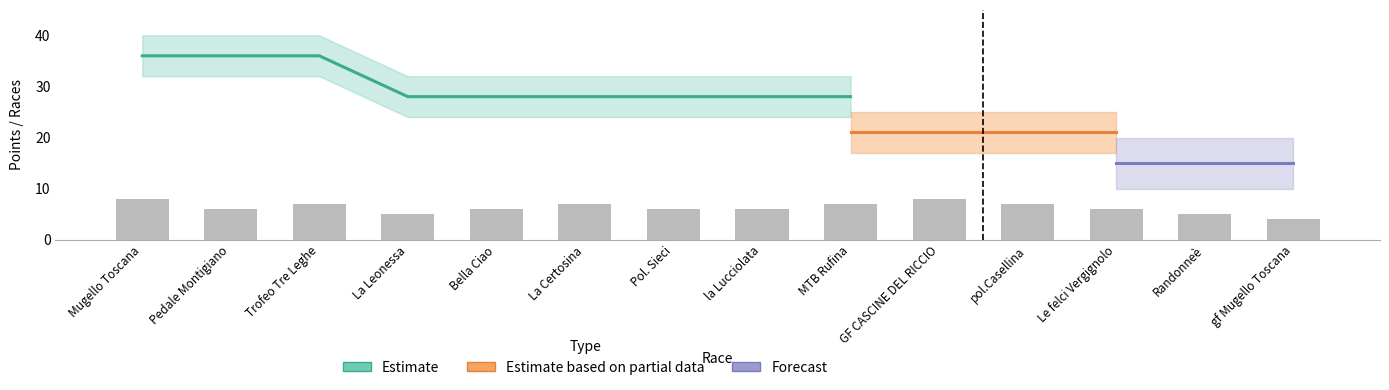

List the series in order of their peak value, lowest first.

Forecast, Estimate based on partial data, Estimate